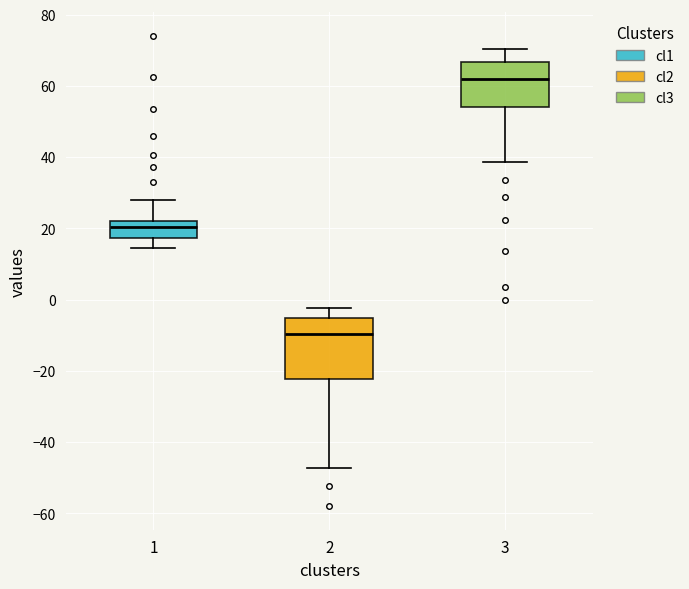

Which box's median line is the highest?

3